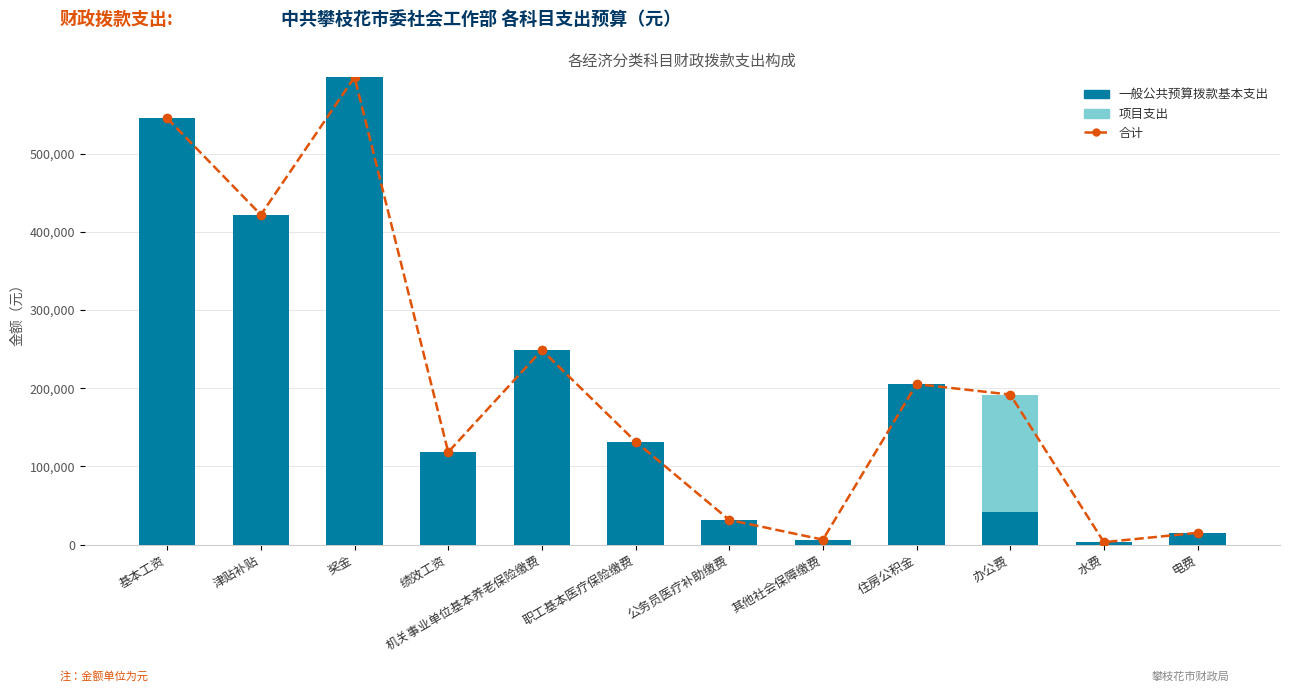

Is the value of 合计 at 绩效工资 greater than the value of 项目支出 at 奖金?

Yes